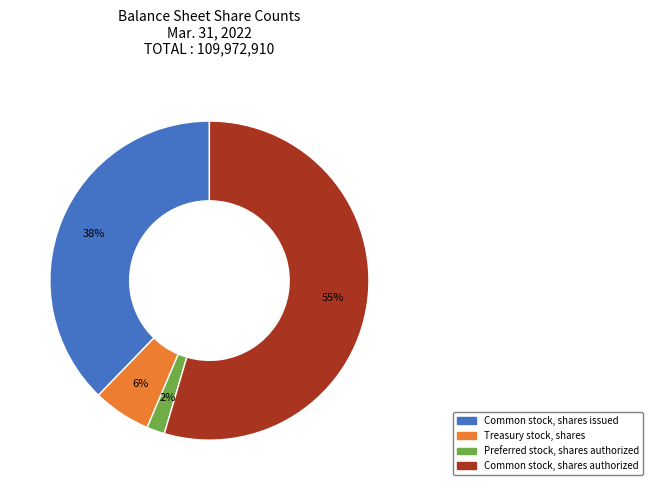

Rank the categories by value from lowest to highest.

Preferred stock, shares authorized, Treasury stock, shares, Common stock, shares issued, Common stock, shares authorized